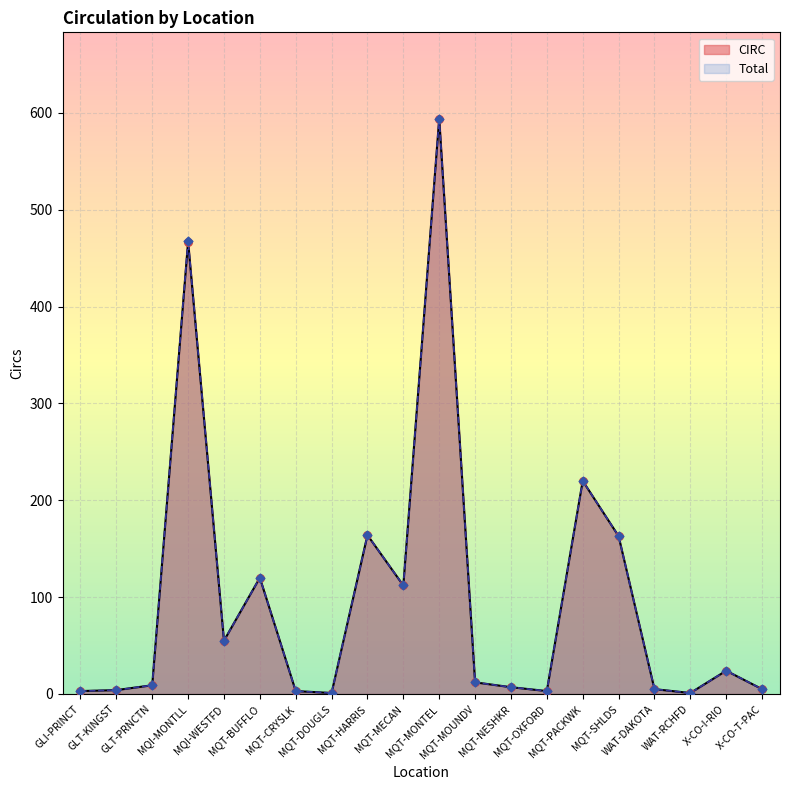

Which series has the largest Y range (max minus min)?

CIRC